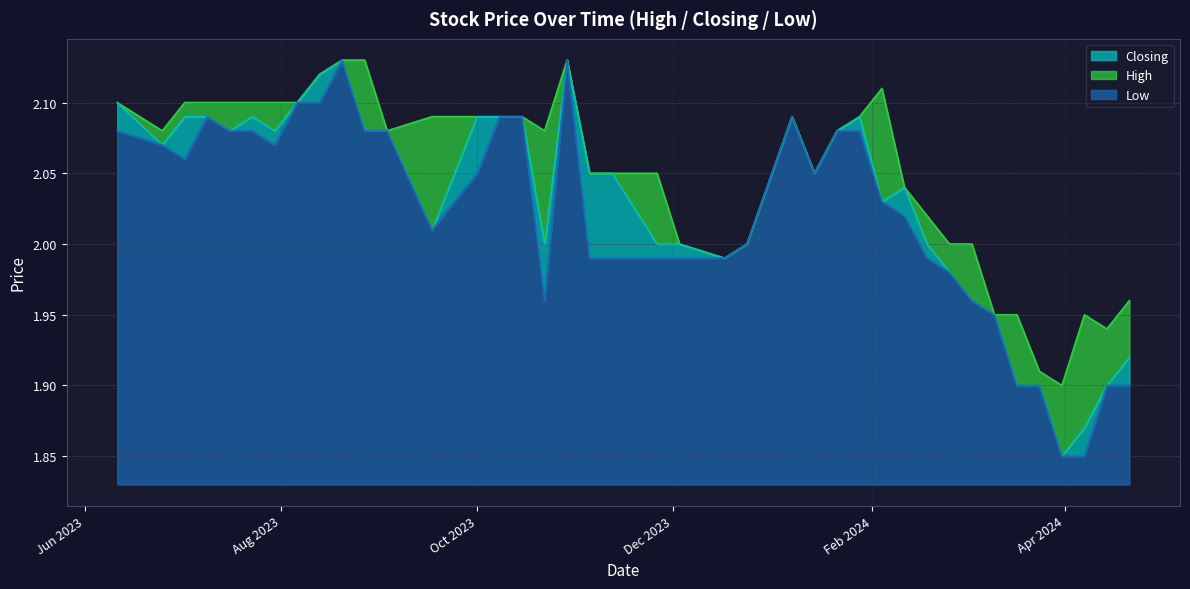

Is the value of Closing at 08/10/2023 greater than the value of High at 24/12/2023?

Yes